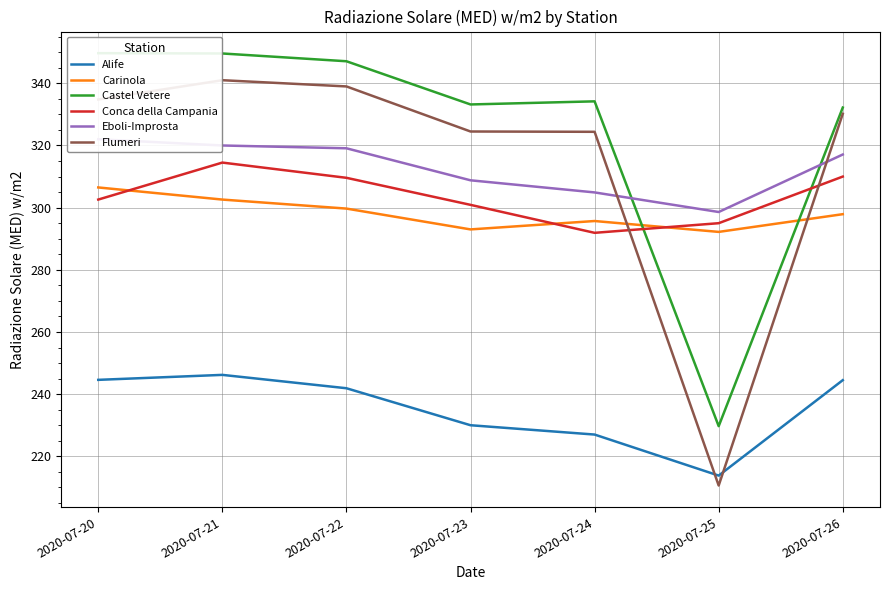

Which category has the highest value in the Alife series?

2020-07-21